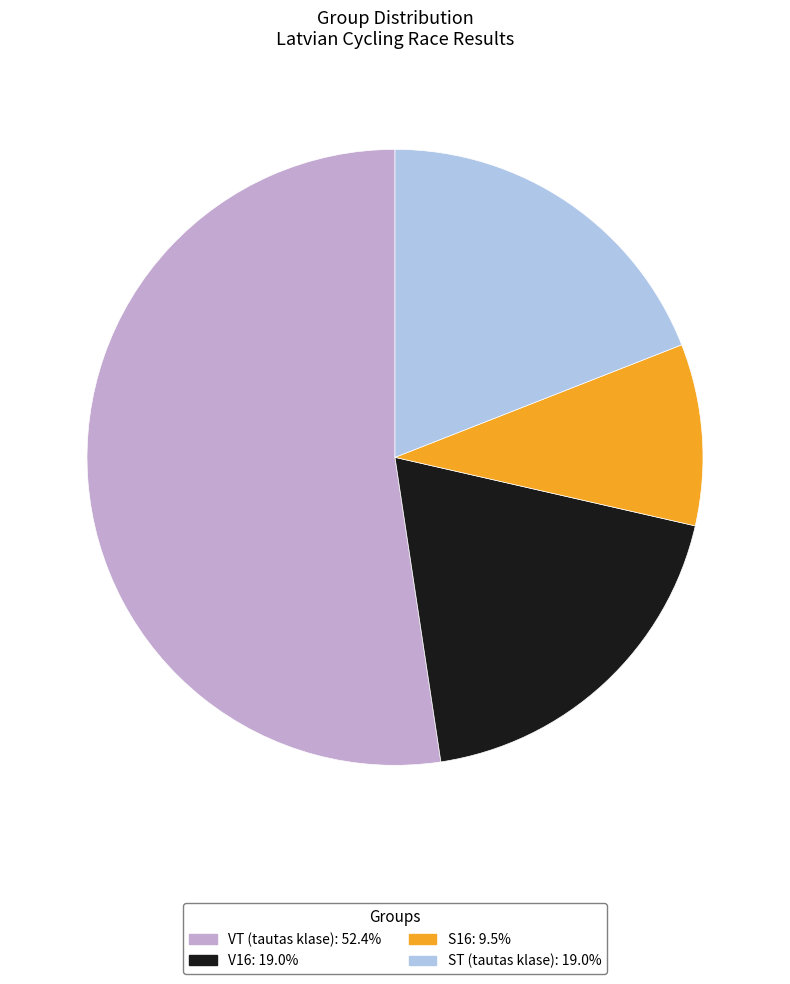

Which slice is the smallest?

S16